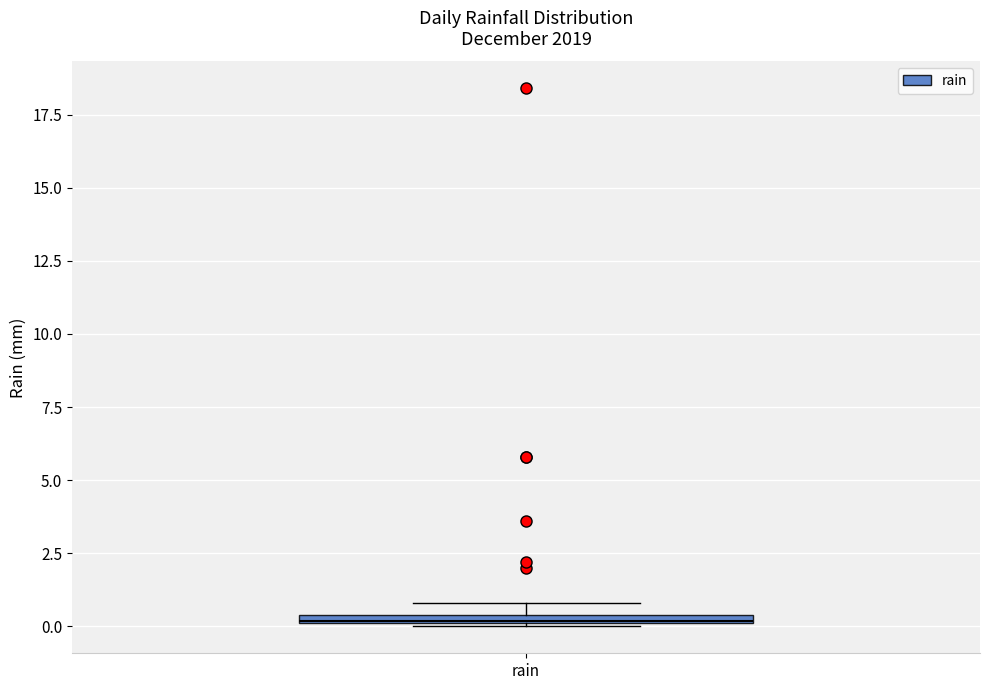

Where is the upper edge of the box for rain on the y-axis? The values are not printed on the chart, so give them approximately, as read against the axis.

0.5